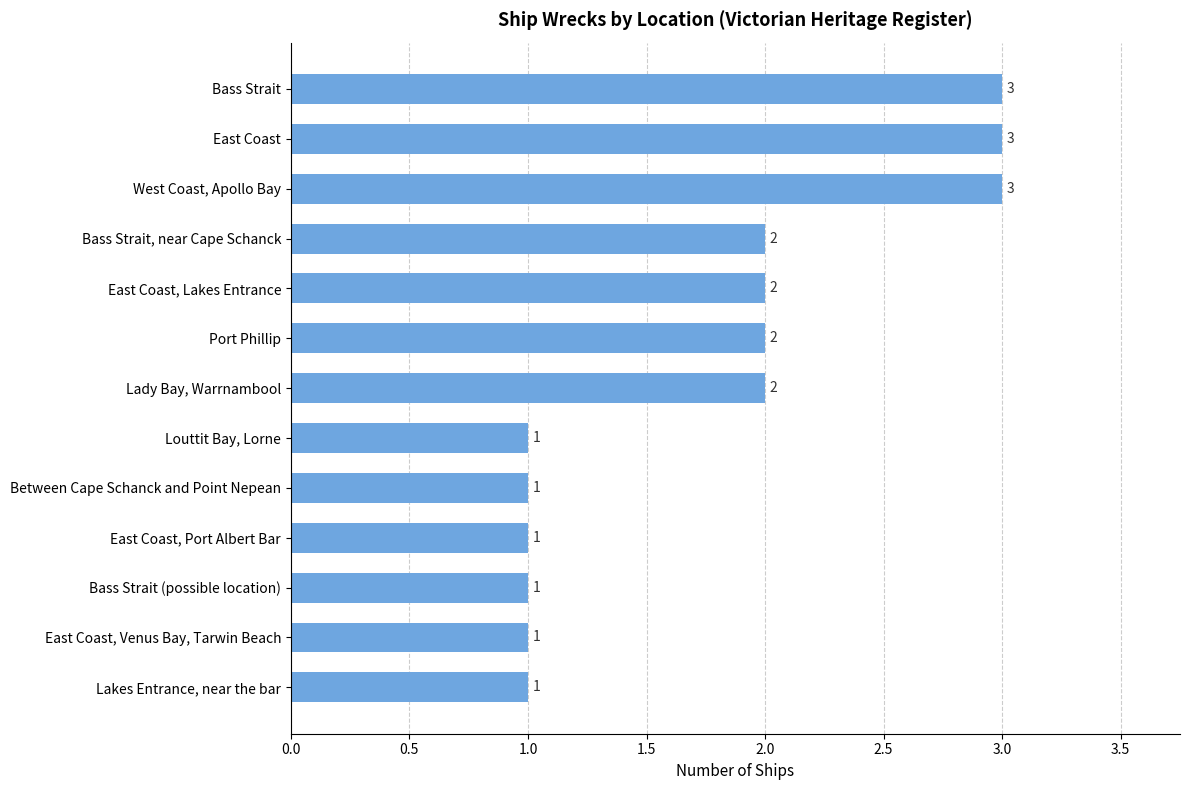

Count the values in the range 1 to 2.

10